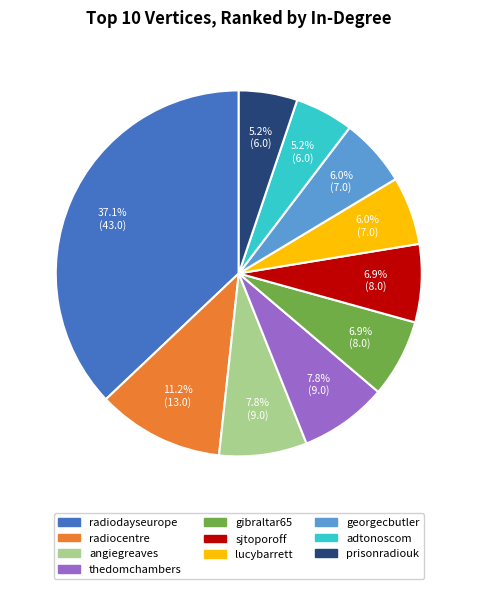

What is the largest slice in the pie chart?

radiodayseurope